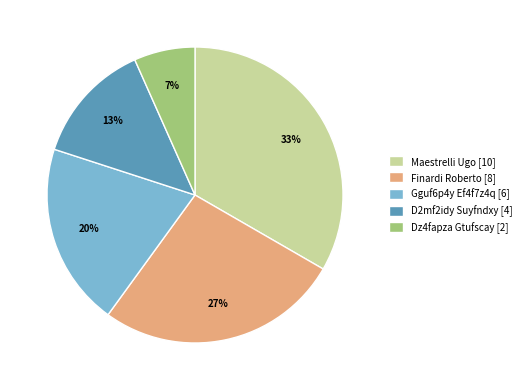

Is it true that Finardi Roberto [8] is 27% of the pie?

True